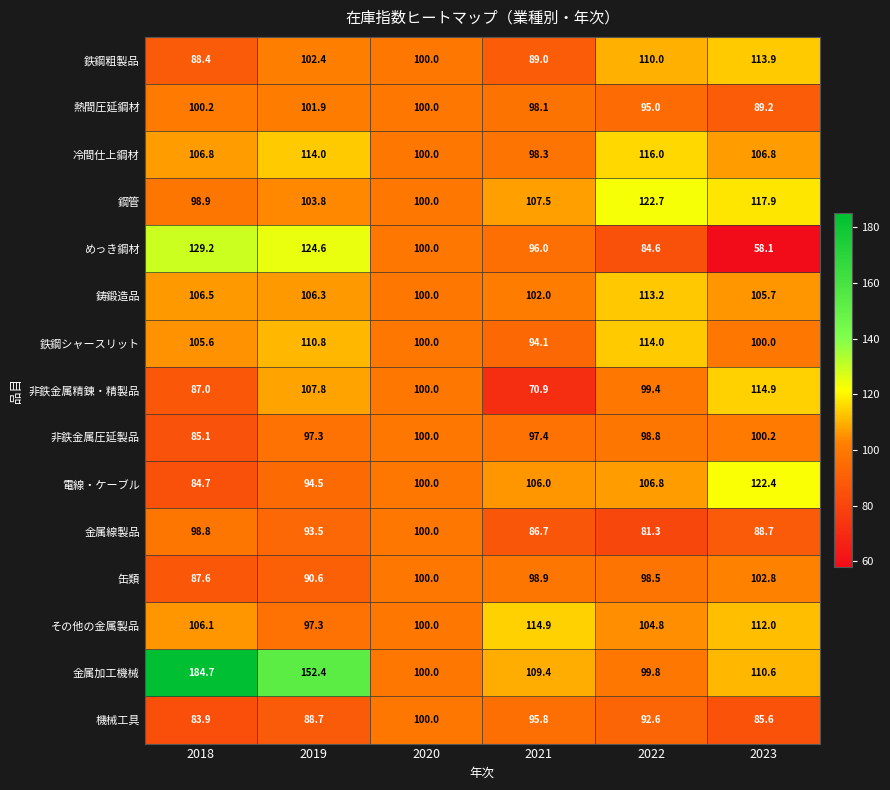

True or false: その他の金属製品 has a value of 114.9 at 2021.

True